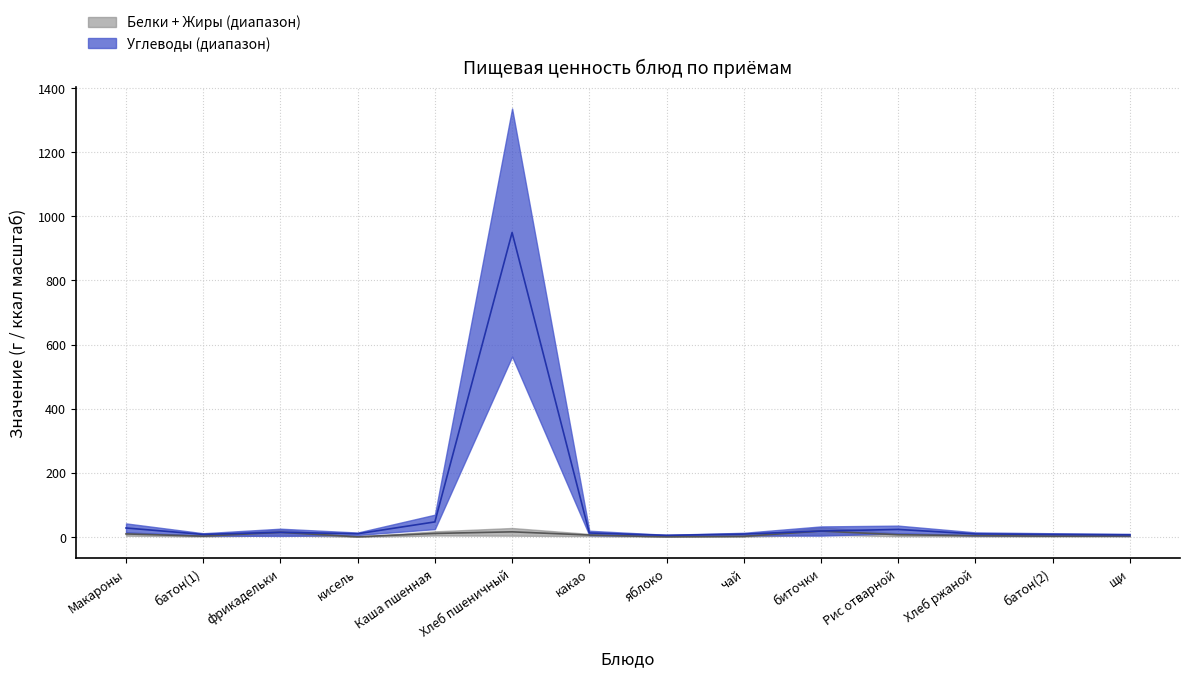

What is the value of the Углеводы point at the 8th from the left?

9